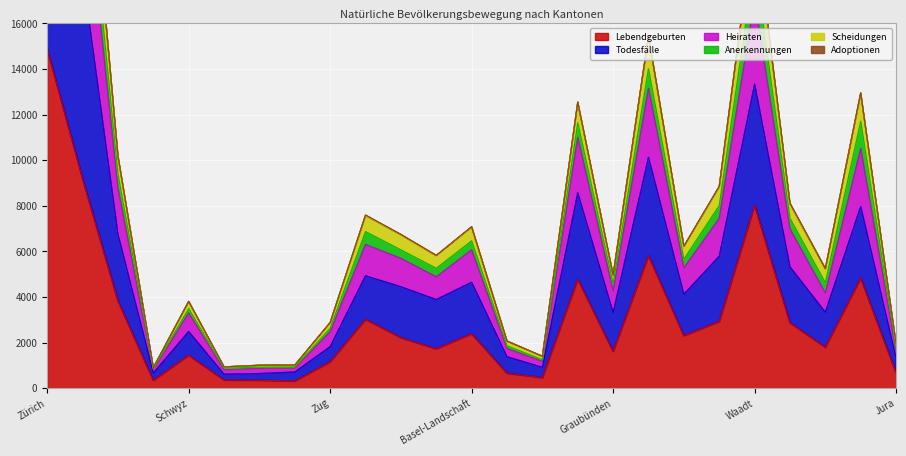

Is it true that Lebendgeburten equals 1451 at Schwyz?

True